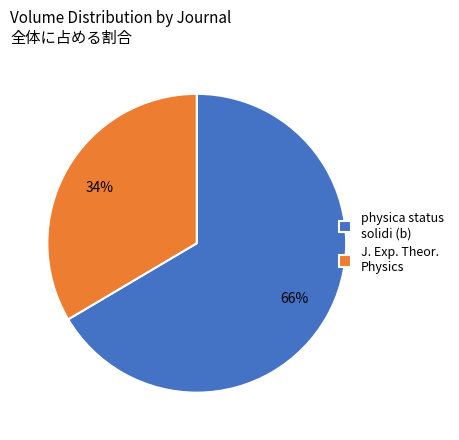

What is the ratio of the value at J. Exp. Theor. Physics to the value at physica status solidi (b)?

0.5